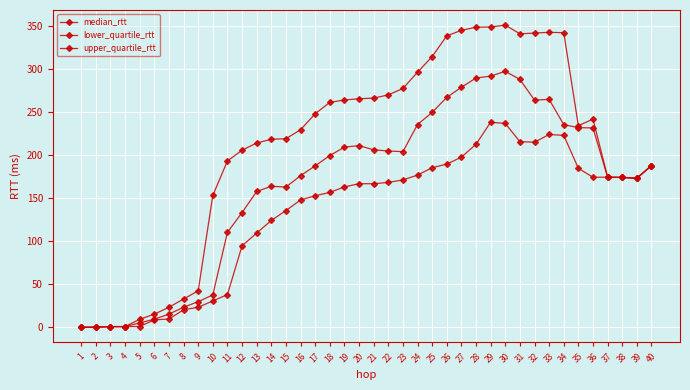

Which series has the largest range (max minus min)?

upper_quartile_rtt